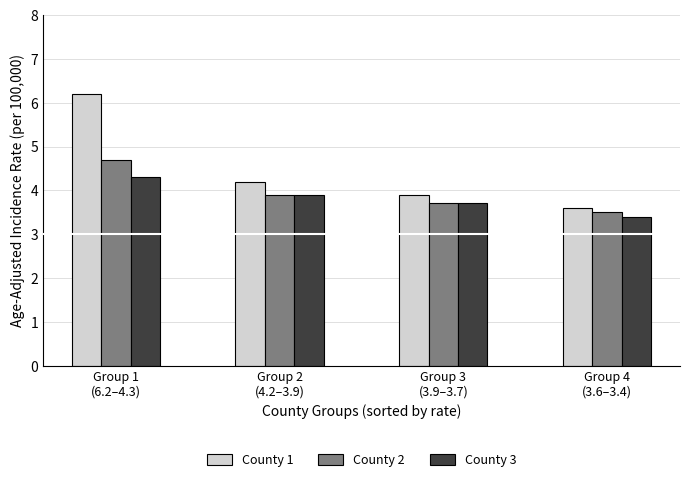

Reading left to right, extract all data points from this chart.

County 1: 6.2	4.2	3.9	3.6
County 2: 4.7	3.9	3.7	3.5
County 3: 4.3	3.9	3.7	3.4